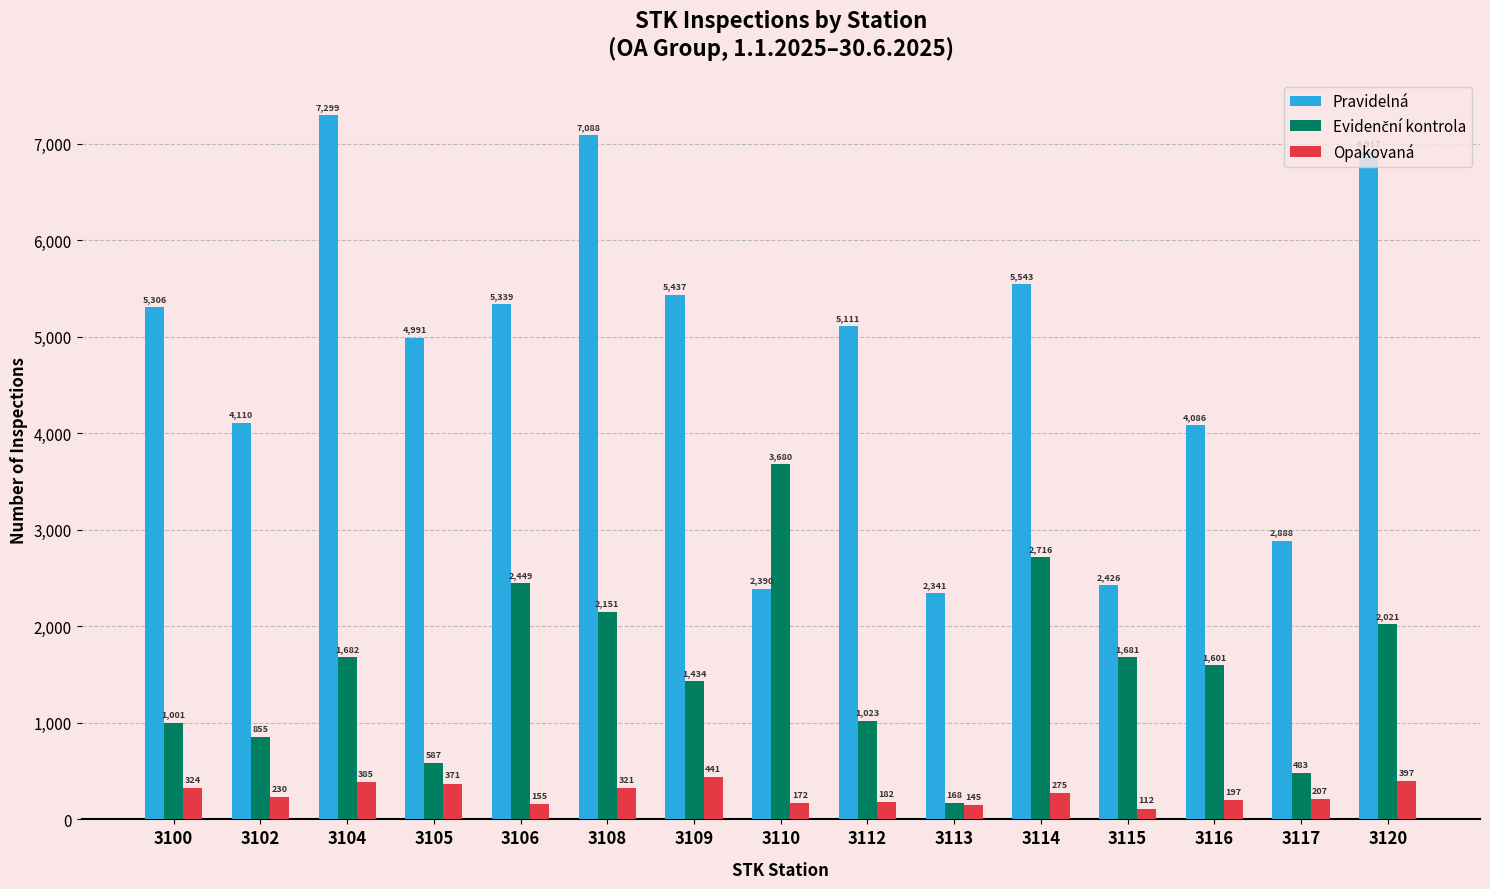

What is the value of the Pravidelná bar at the 11th from the left?

5543